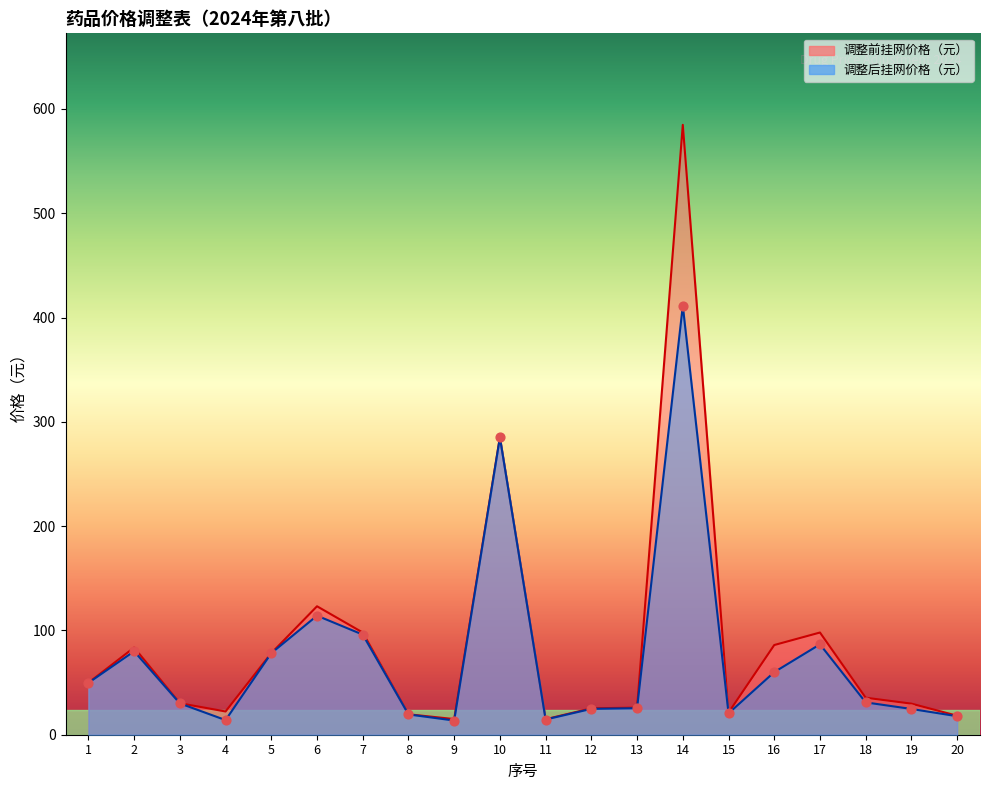

What is the total value across all series at 17?

184.7